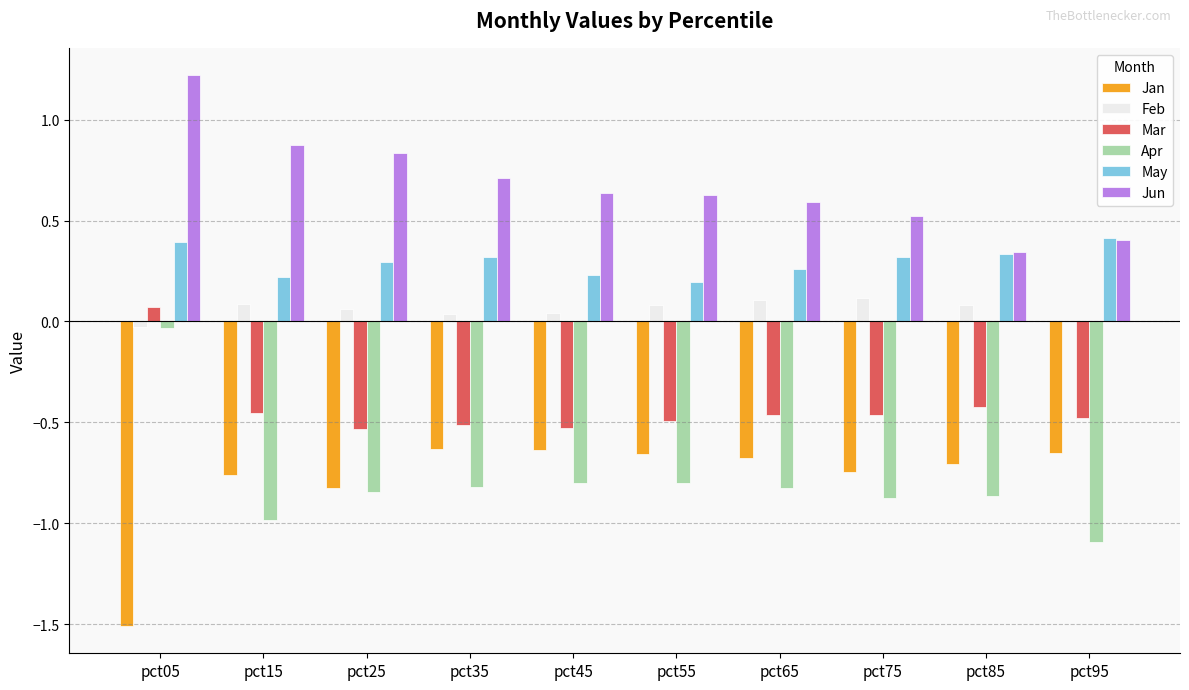

What is the sum of all May values?

3.0